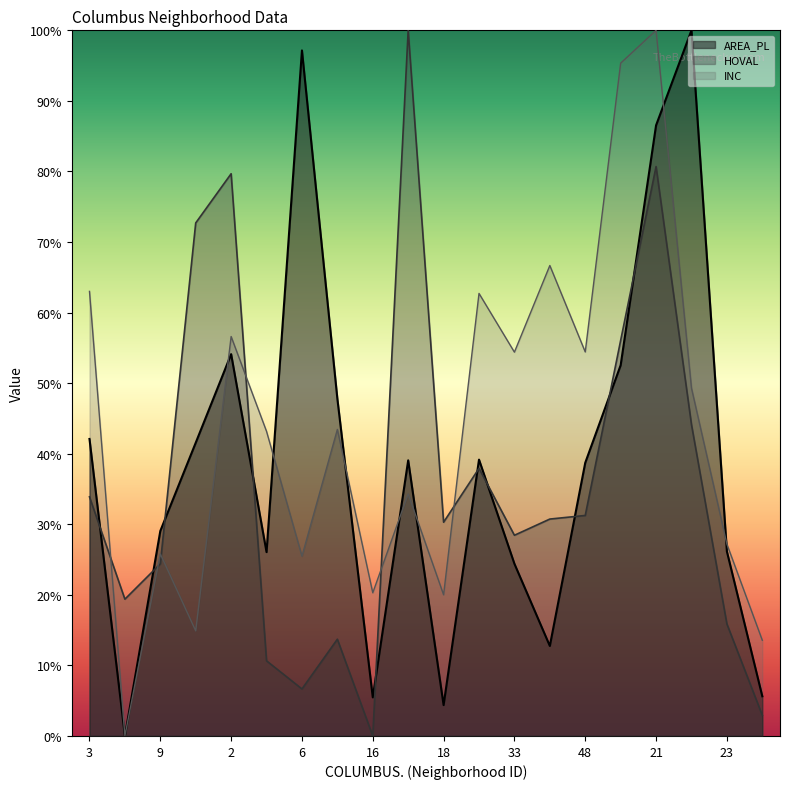

What is the difference between the maximum and minimum values in the AREA_PL series?

100.0